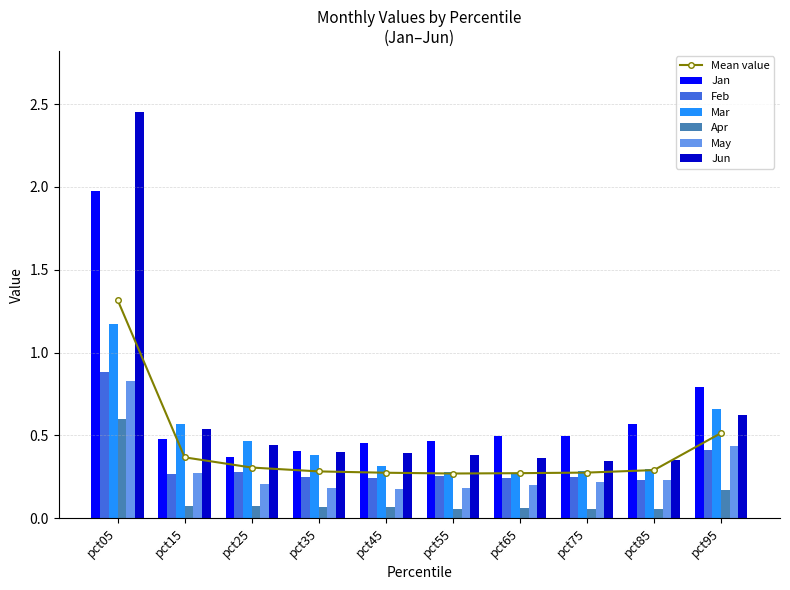

What is the difference between the maximum and minimum values in the Mar series?

0.9